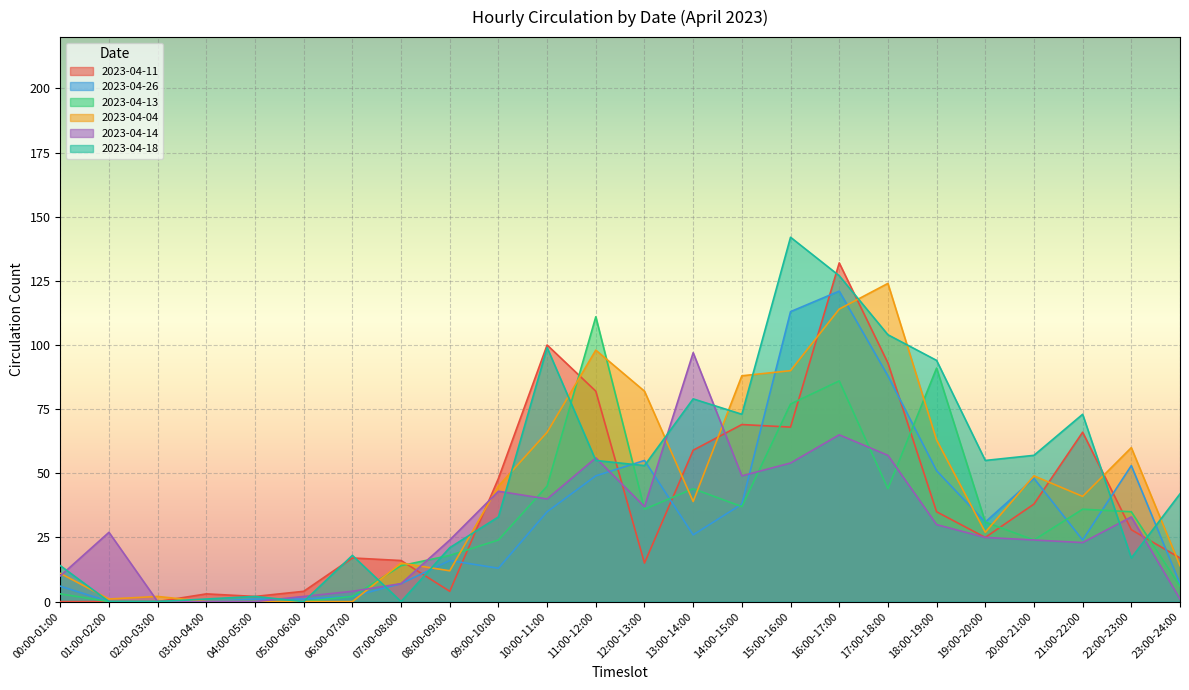

What is the label of the 3rd point from the left?

02:00-03:00